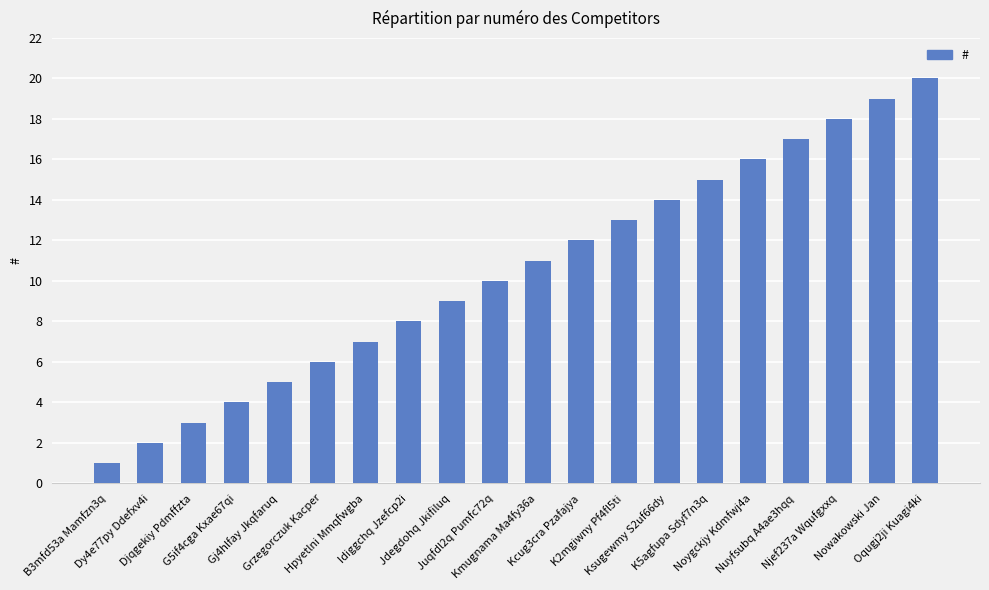

What is the label of the 12th bar from the left?

Kcug3cra Pzafajya